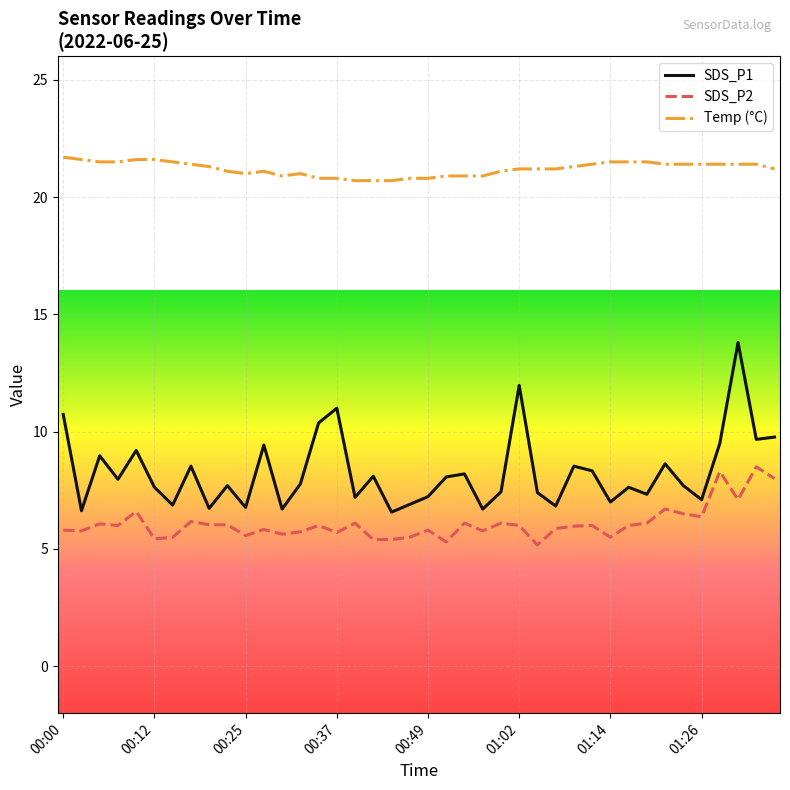

Which series has the largest range (max minus min)?

SDS_P1